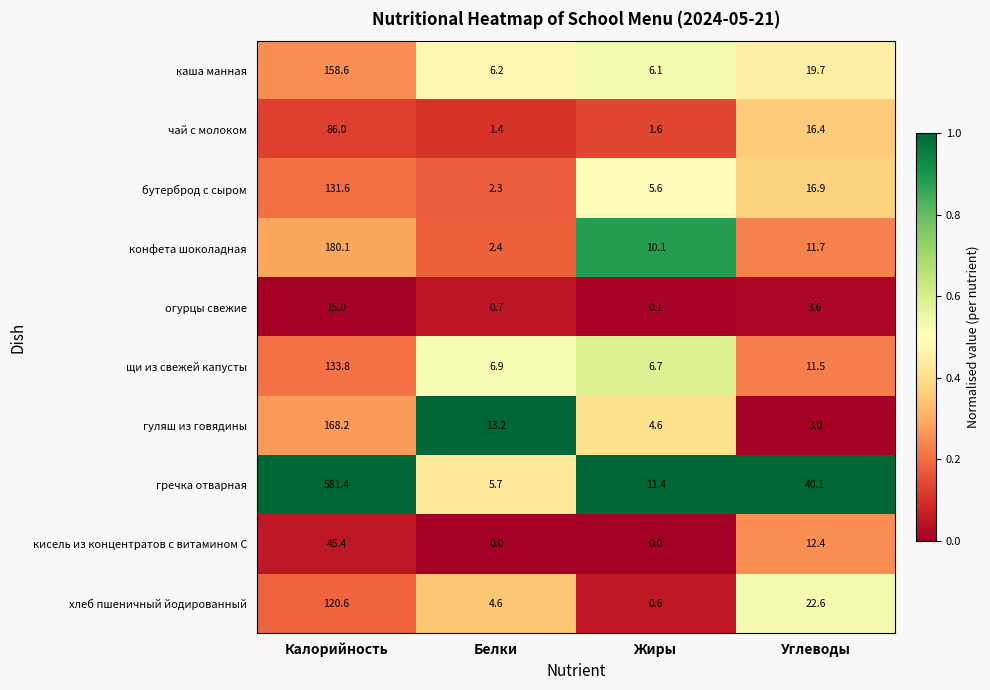

What is the maximum value shown in the chart?

581.4